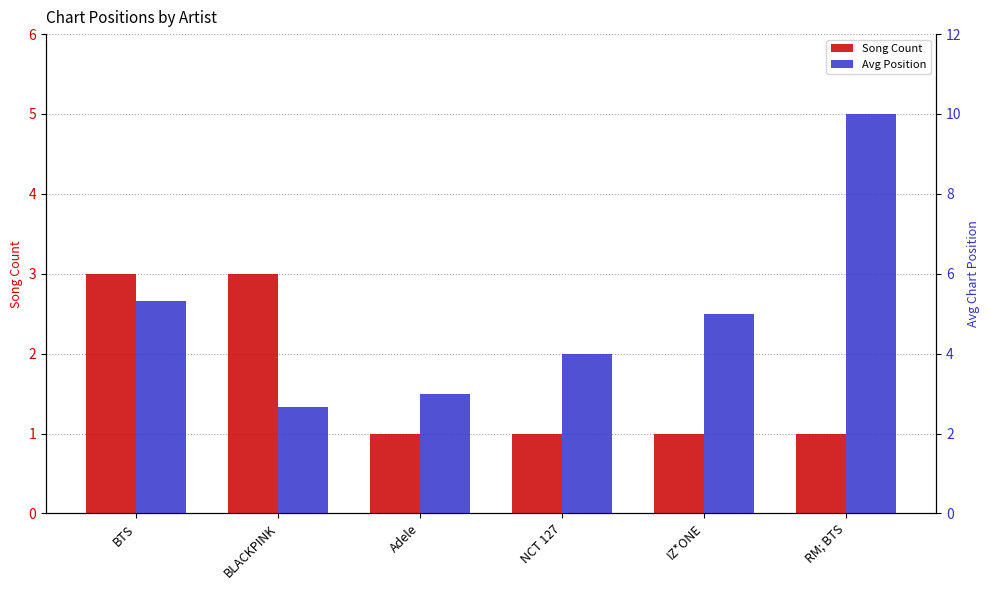

What is the average value of the Song Count series?

1.7